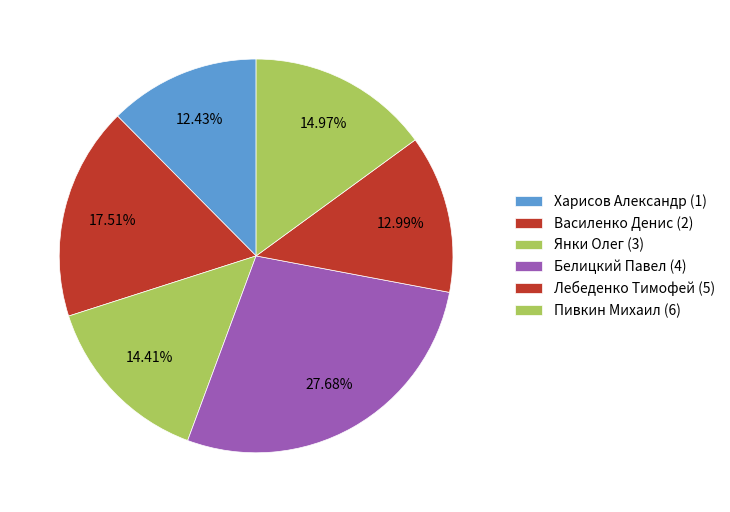

Is the sum of Лебеденко Тимофей (5) and Белицкий Павел (4) greater than half?

No